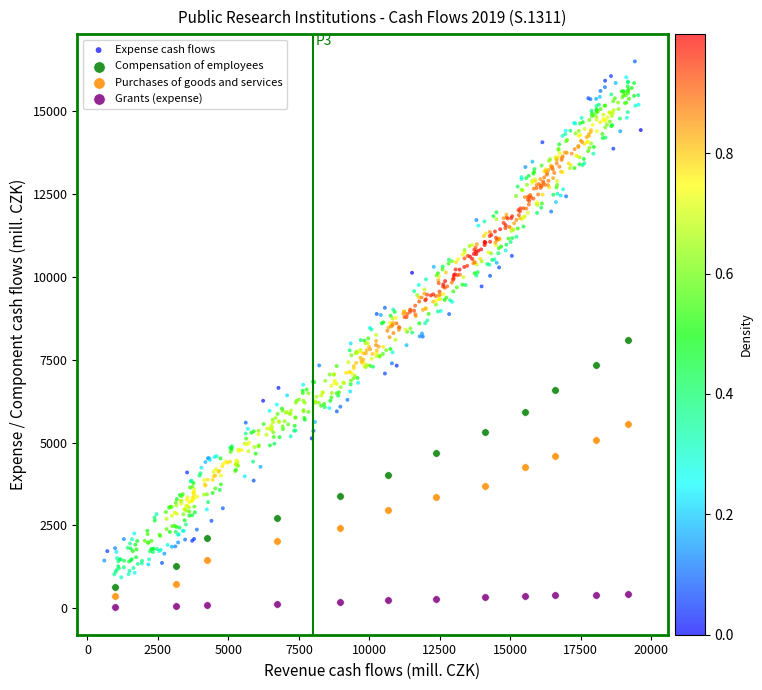

Which series has the widest spread of Y values?

Expense cash flows